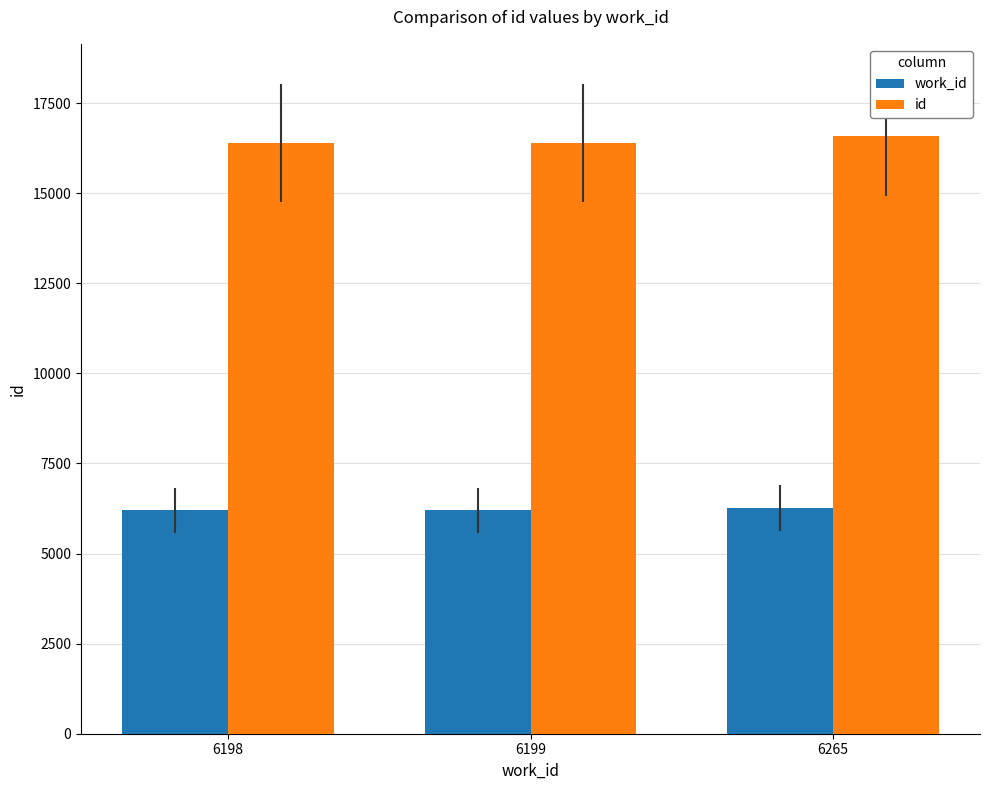

What is the average value of the id series?

16452